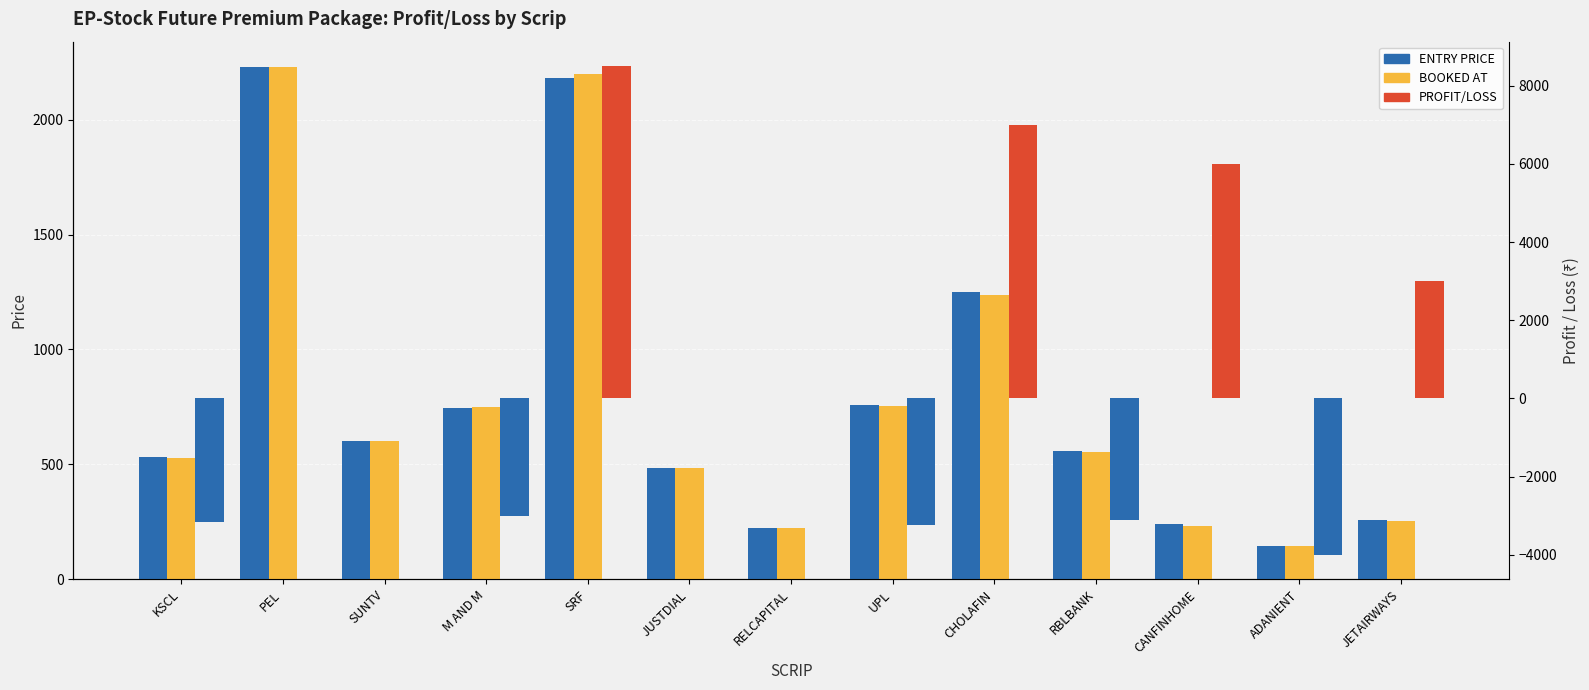

What are all the series names shown in the legend?

ENTRY PRICE, BOOKED AT, PROFIT/LOSS